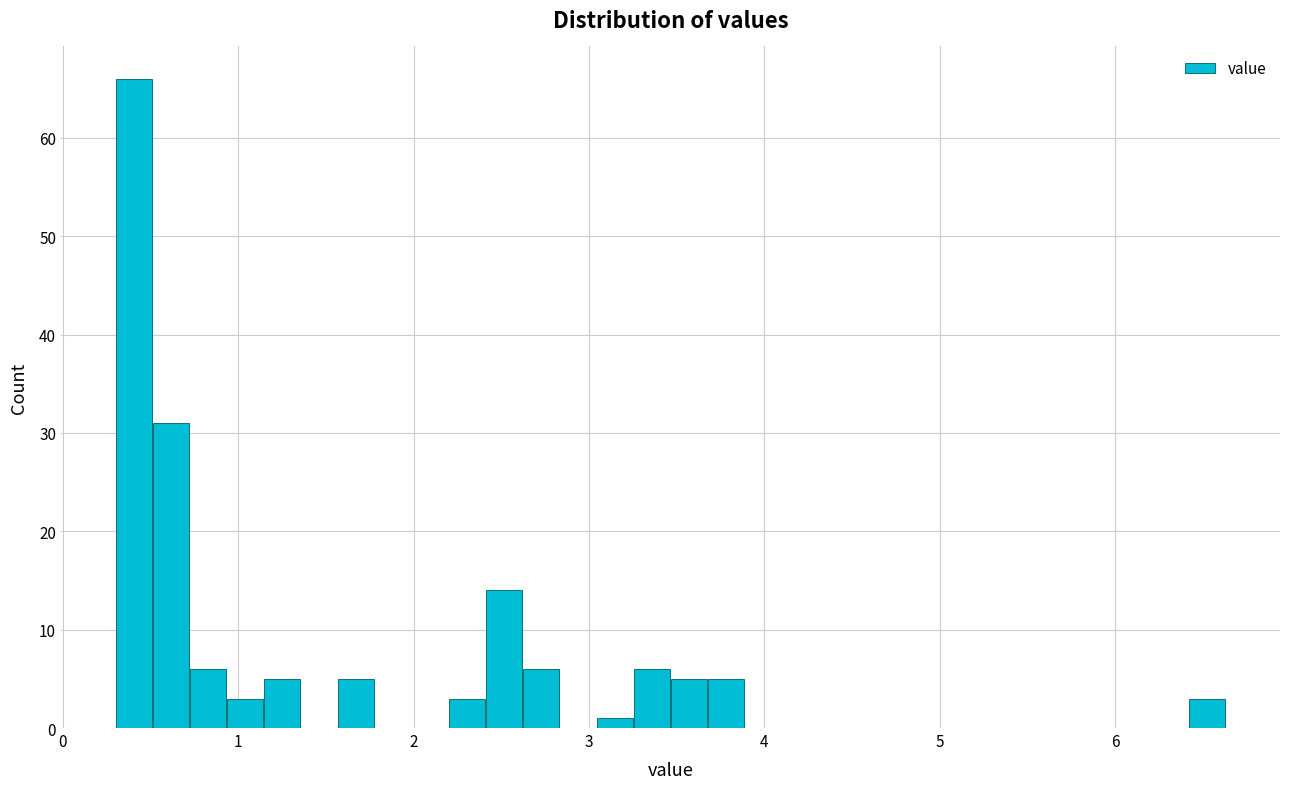

Read against the x-axis, roughly where is the centre of the tallest bar?

0.4